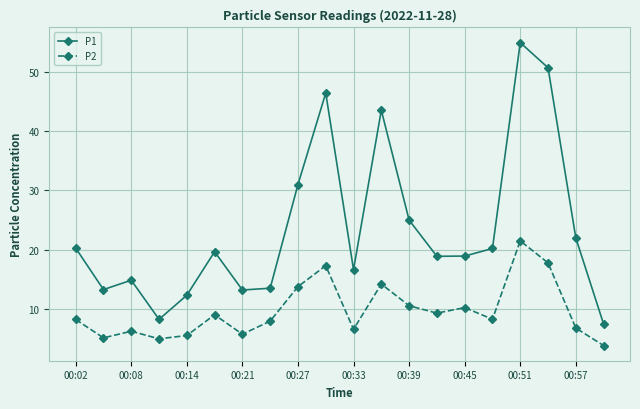

True or false: P2 and P1 intersect in this chart.

False